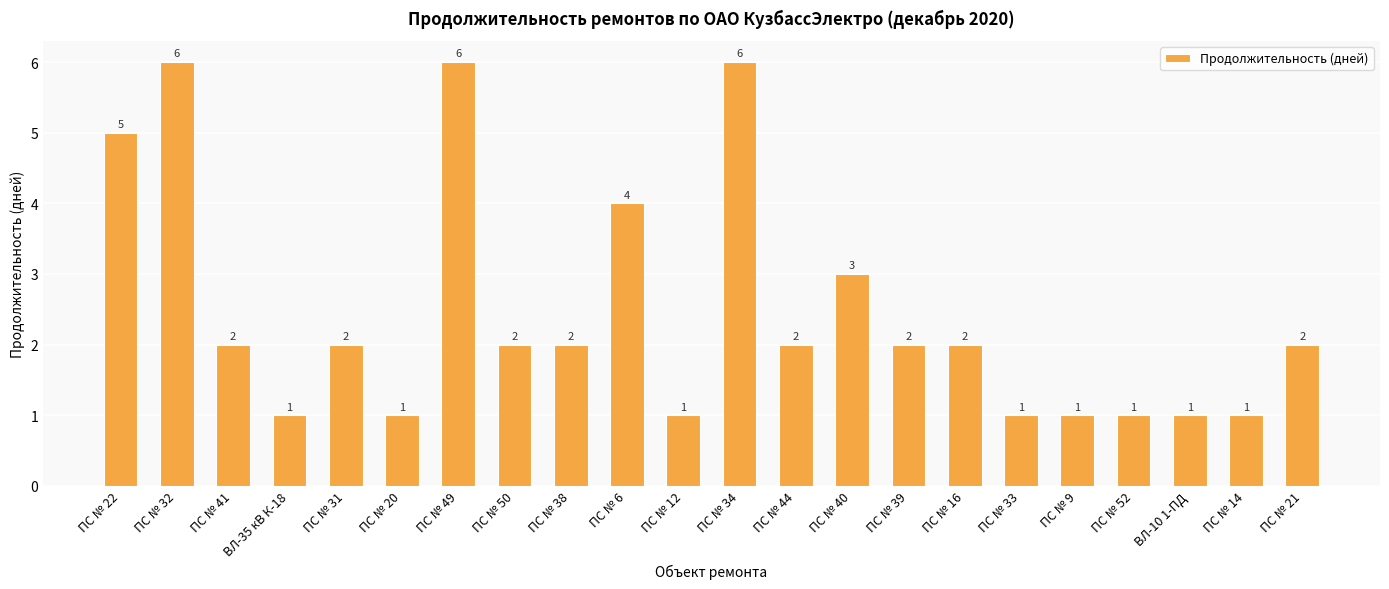

What is the label of the 3rd bar from the right?

ВЛ-10 1-ПД